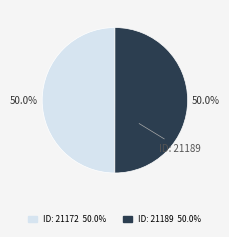

What portion of the pie excludes ID: 21172?

50.0%